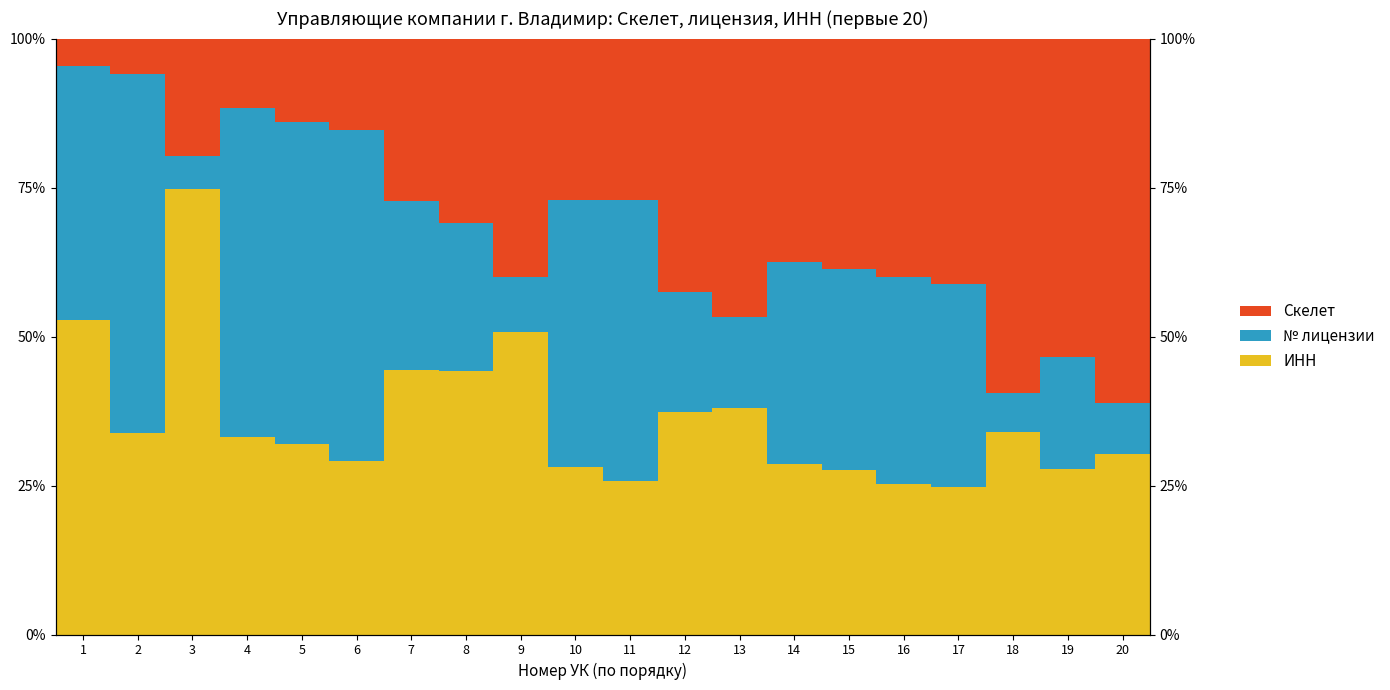

Read the № лицензии value at 9.

0.1